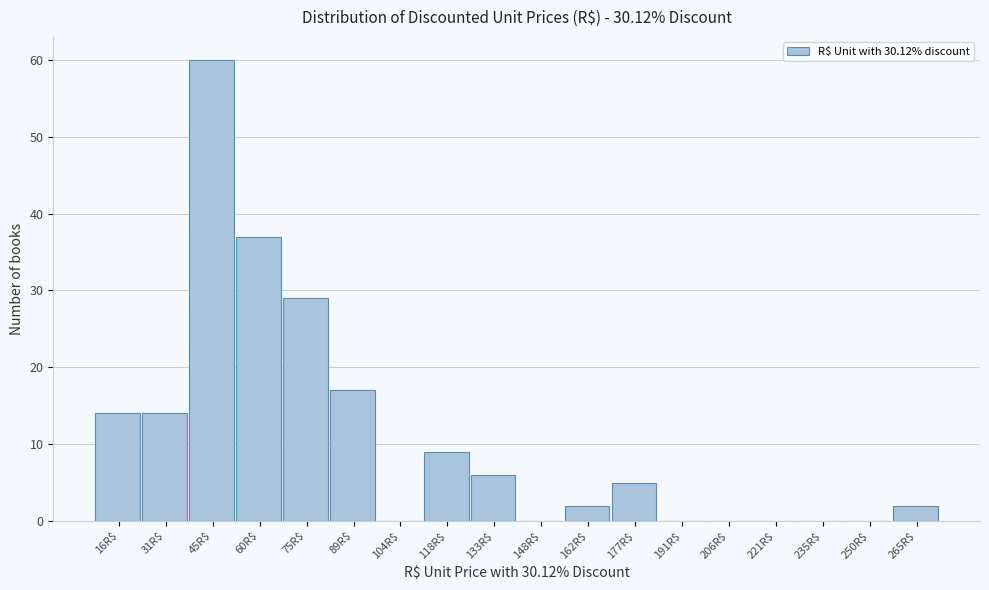

At which label is the value closest to 30?

75R$